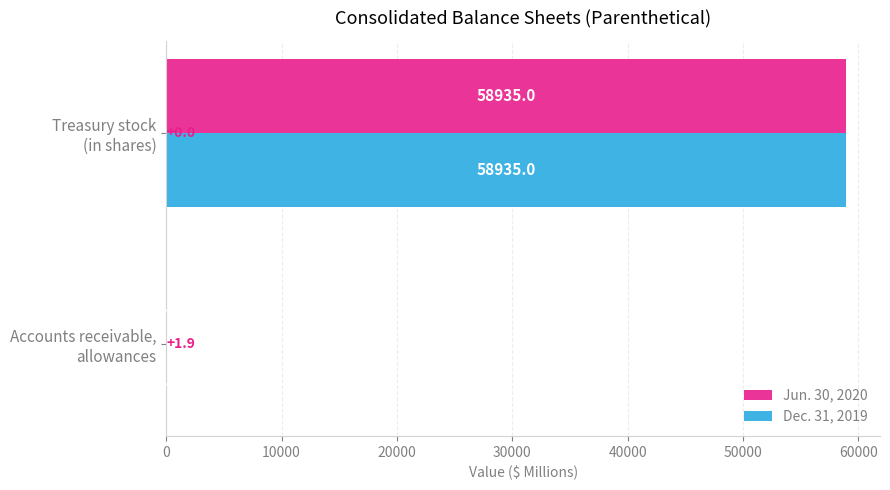

Which series has the largest total across all categories?

Jun. 30, 2020